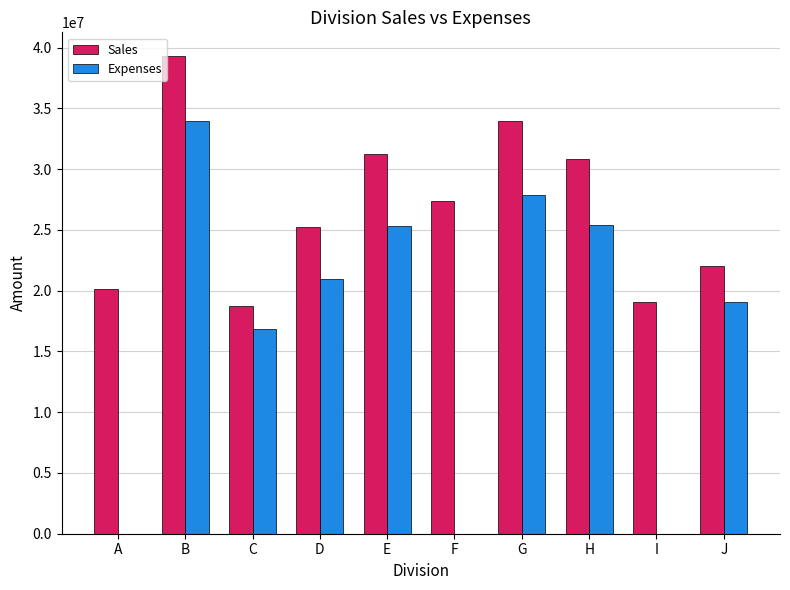

At which label does Sales first exceed 27392837?

B